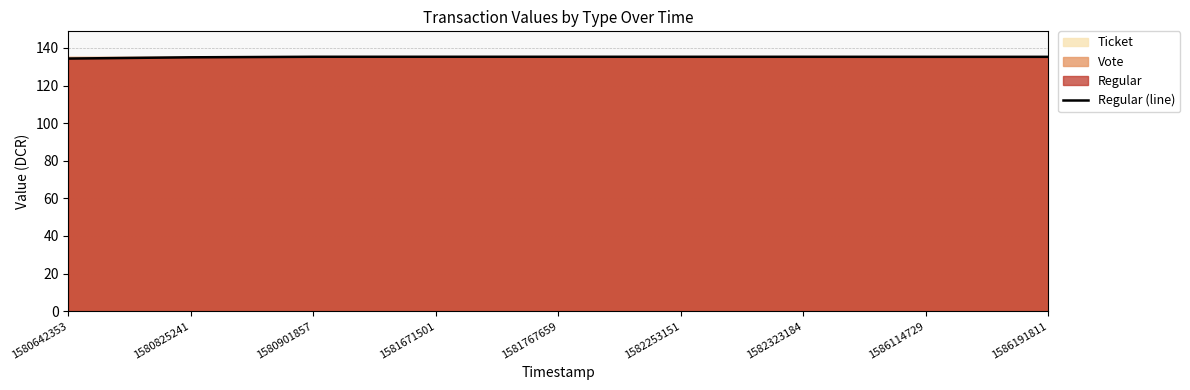

True or false: Regular (line) has a value of 135.3 at 1582323184.

True